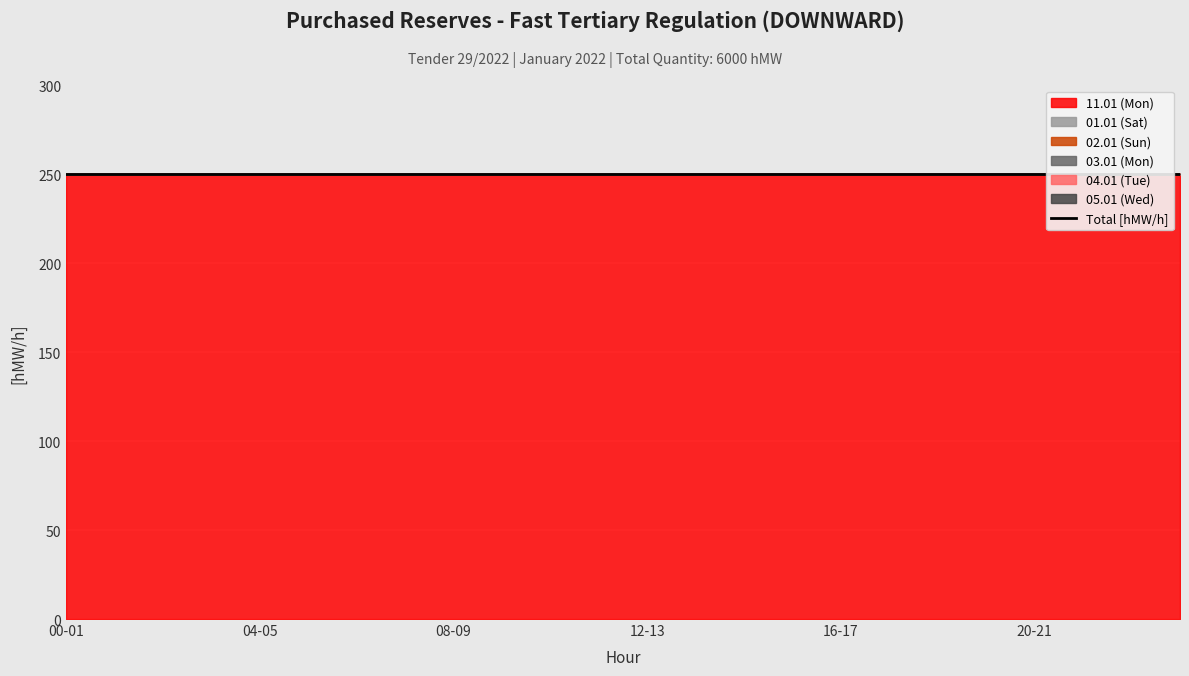

True or false: 02.01 (Sun) has more than 0 interior local peaks.

False